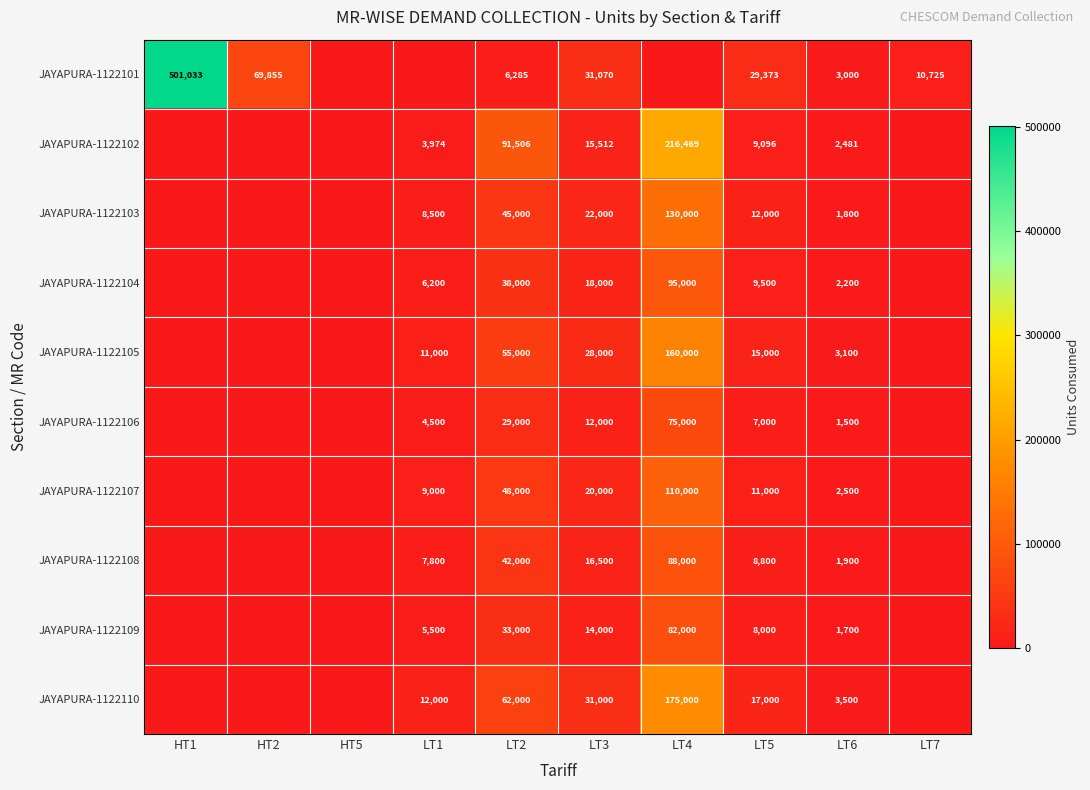

At LT5, list the series in order from smallest to largest.

JAYAPURA-1122106, JAYAPURA-1122109, JAYAPURA-1122108, JAYAPURA-1122102, JAYAPURA-1122104, JAYAPURA-1122107, JAYAPURA-1122103, JAYAPURA-1122105, JAYAPURA-1122110, JAYAPURA-1122101